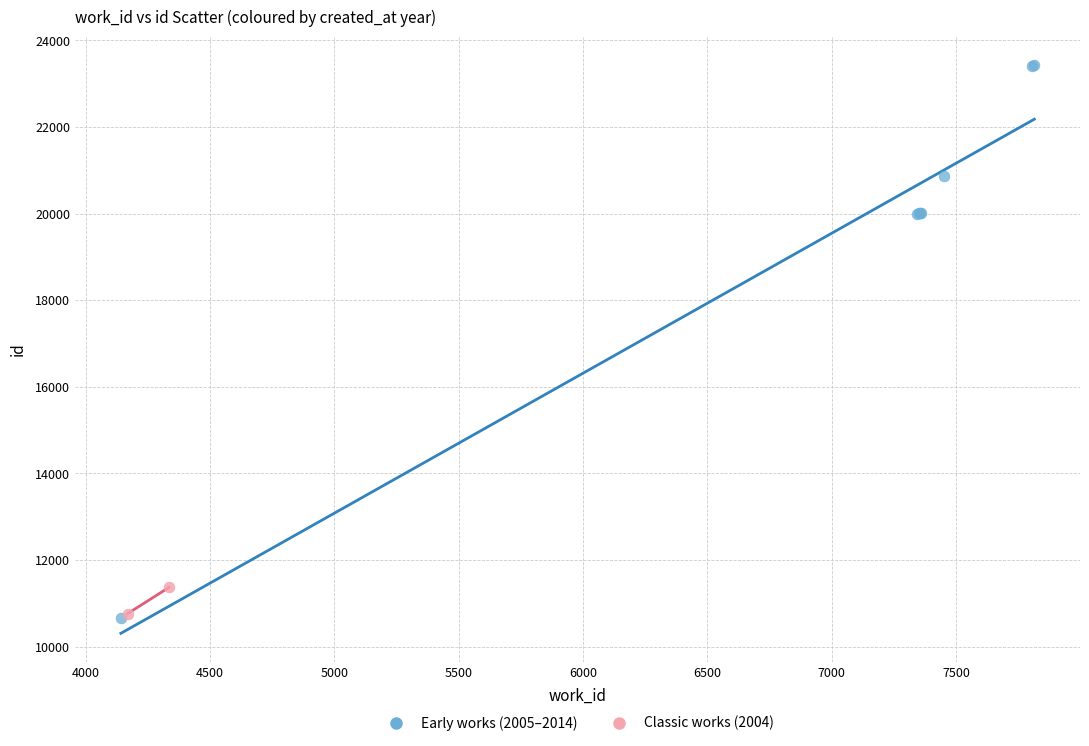

What are all the series names shown in the legend?

Early works (2005–2014), Classic works (2004)